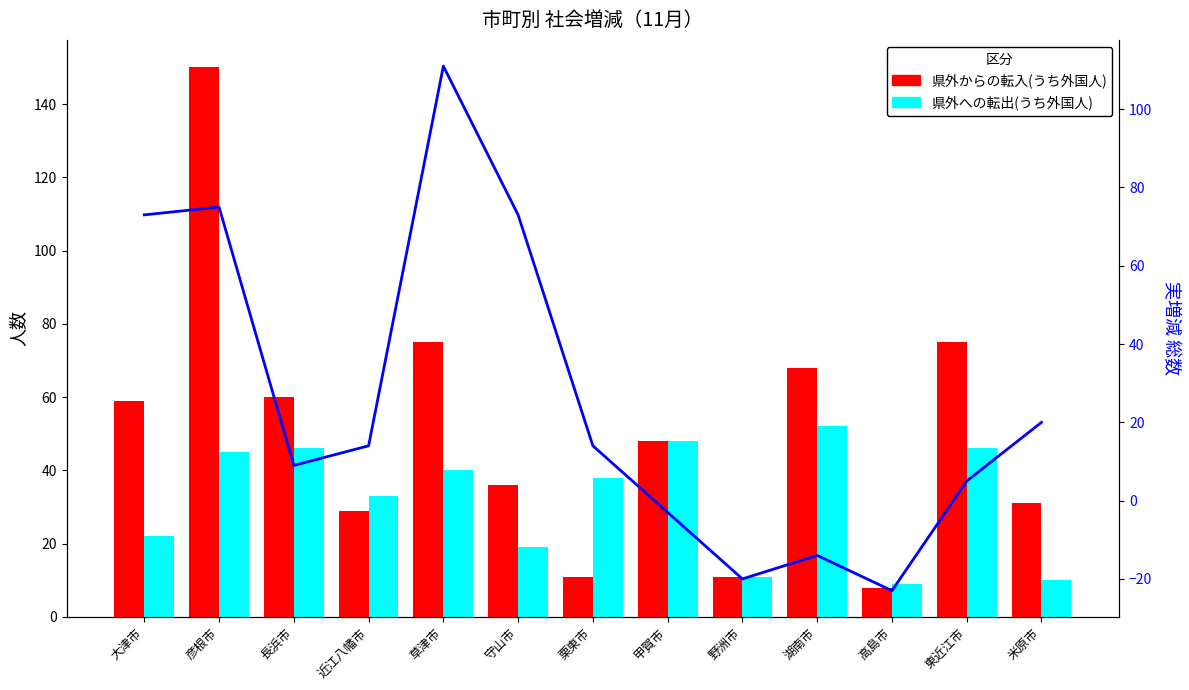

List the series in order of their overall mean, highest first.

県外からの転入(うち外国人), 県外への転出(うち外国人), 総数実増減